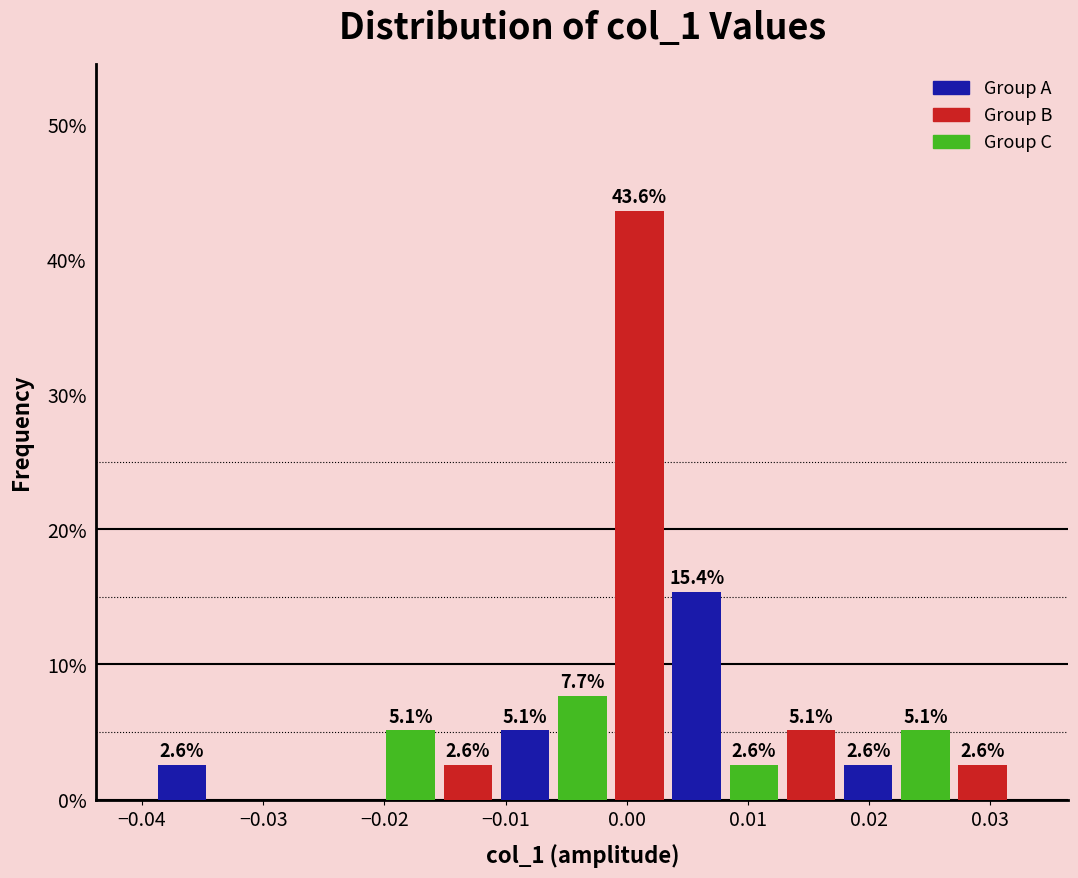

Which range on the x-axis has the tallest bar?

-0.001 to 0.003